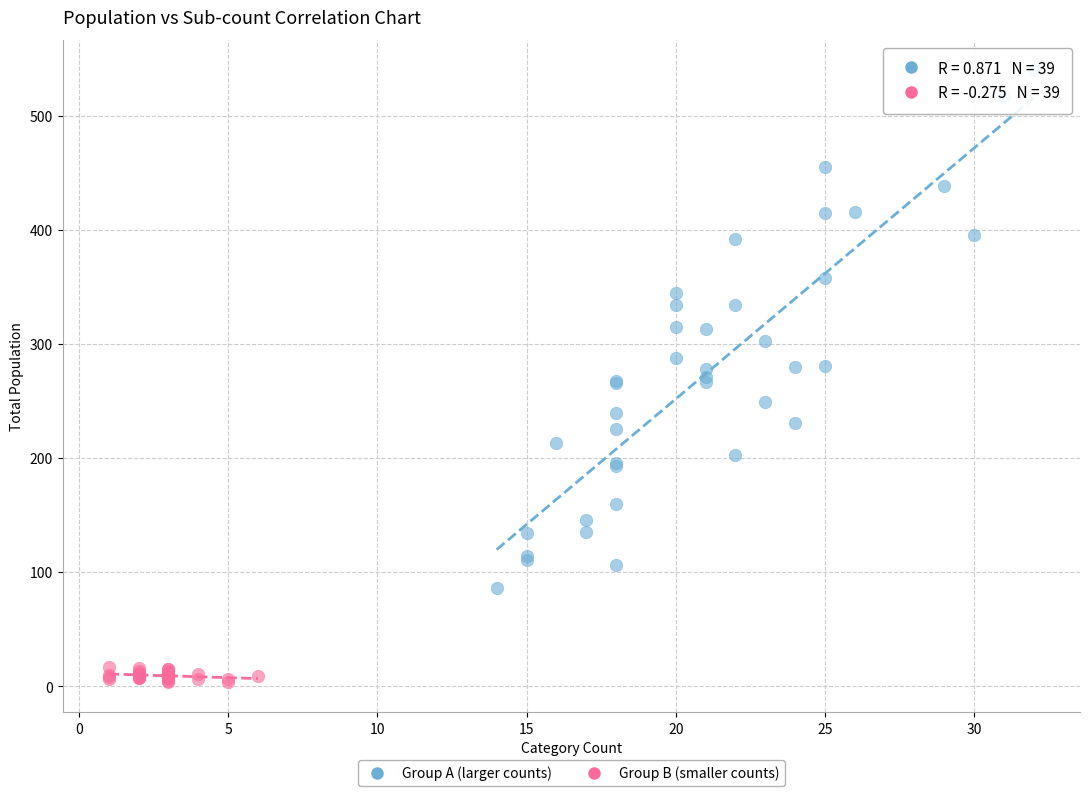

Which series contains the lowest Y value?

Group B (smaller counts)